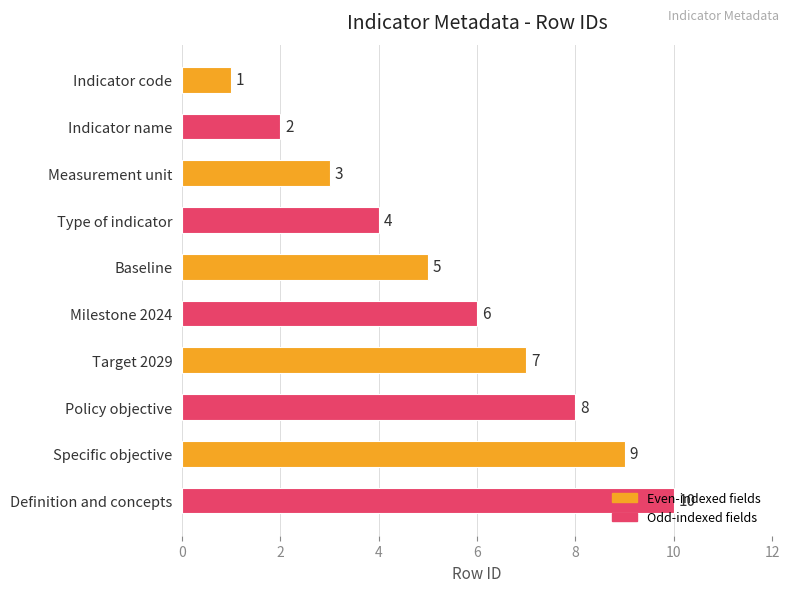

What is the difference between the maximum and second lowest values?

8